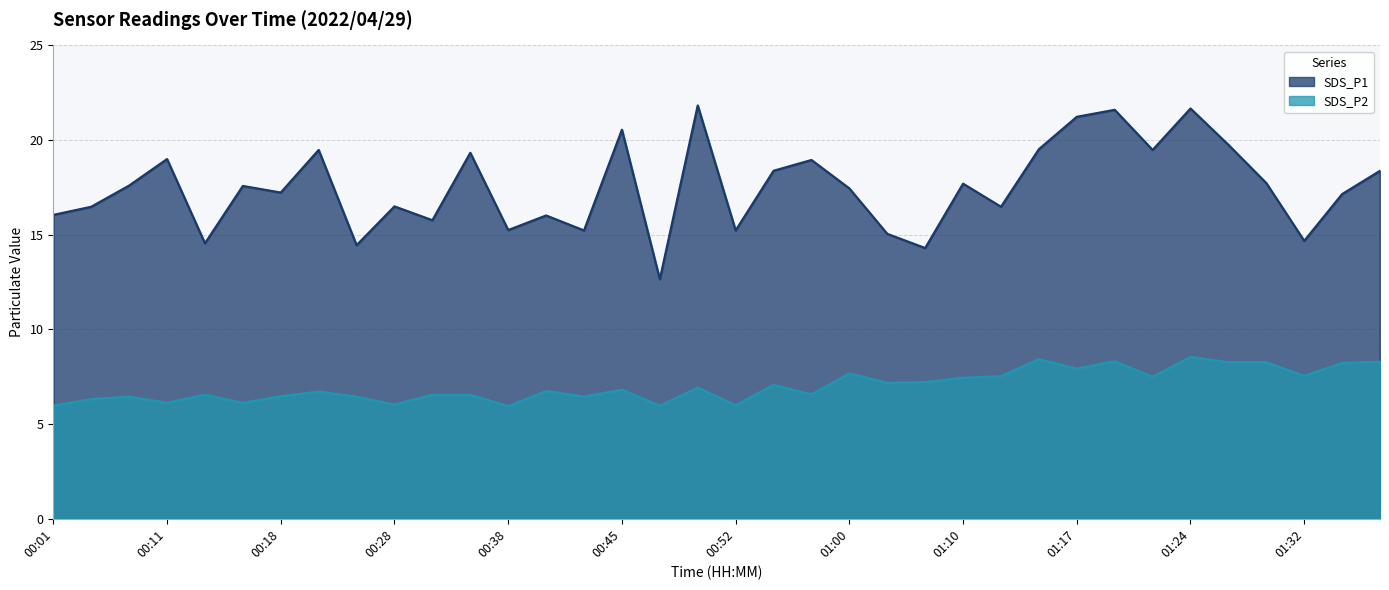

Is it true that SDS_P1 equals 16.0 at 00:40?

True